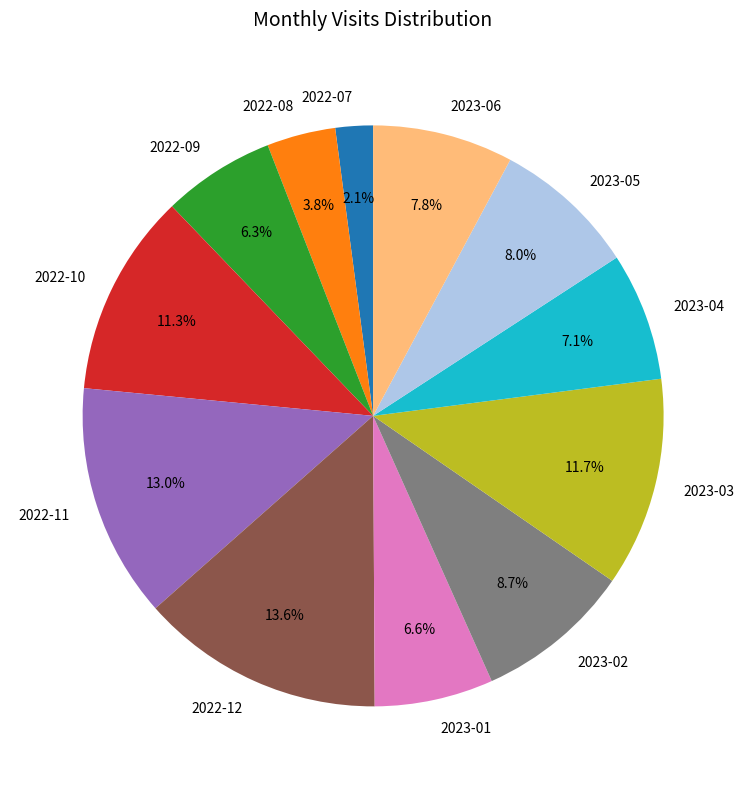

Is there any slice that represents more than half of the pie?

No